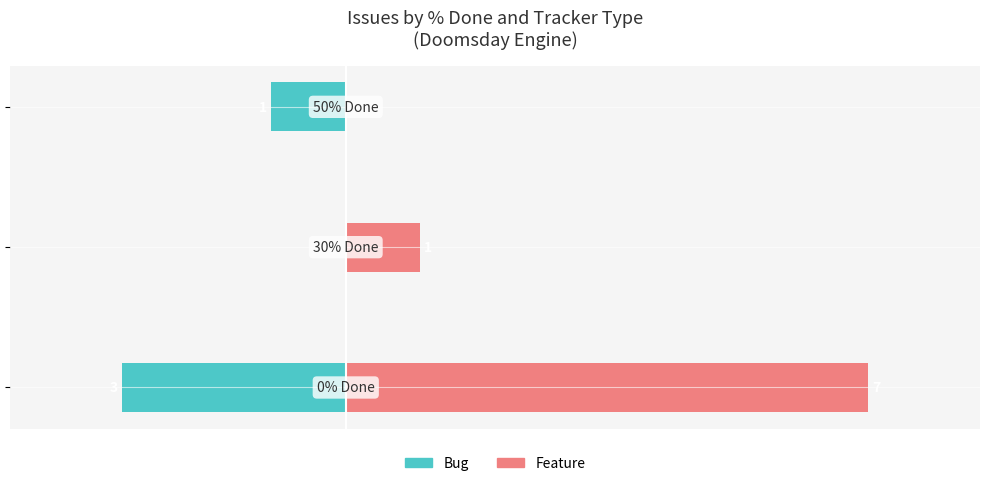

What is the sum of all Feature values?

8